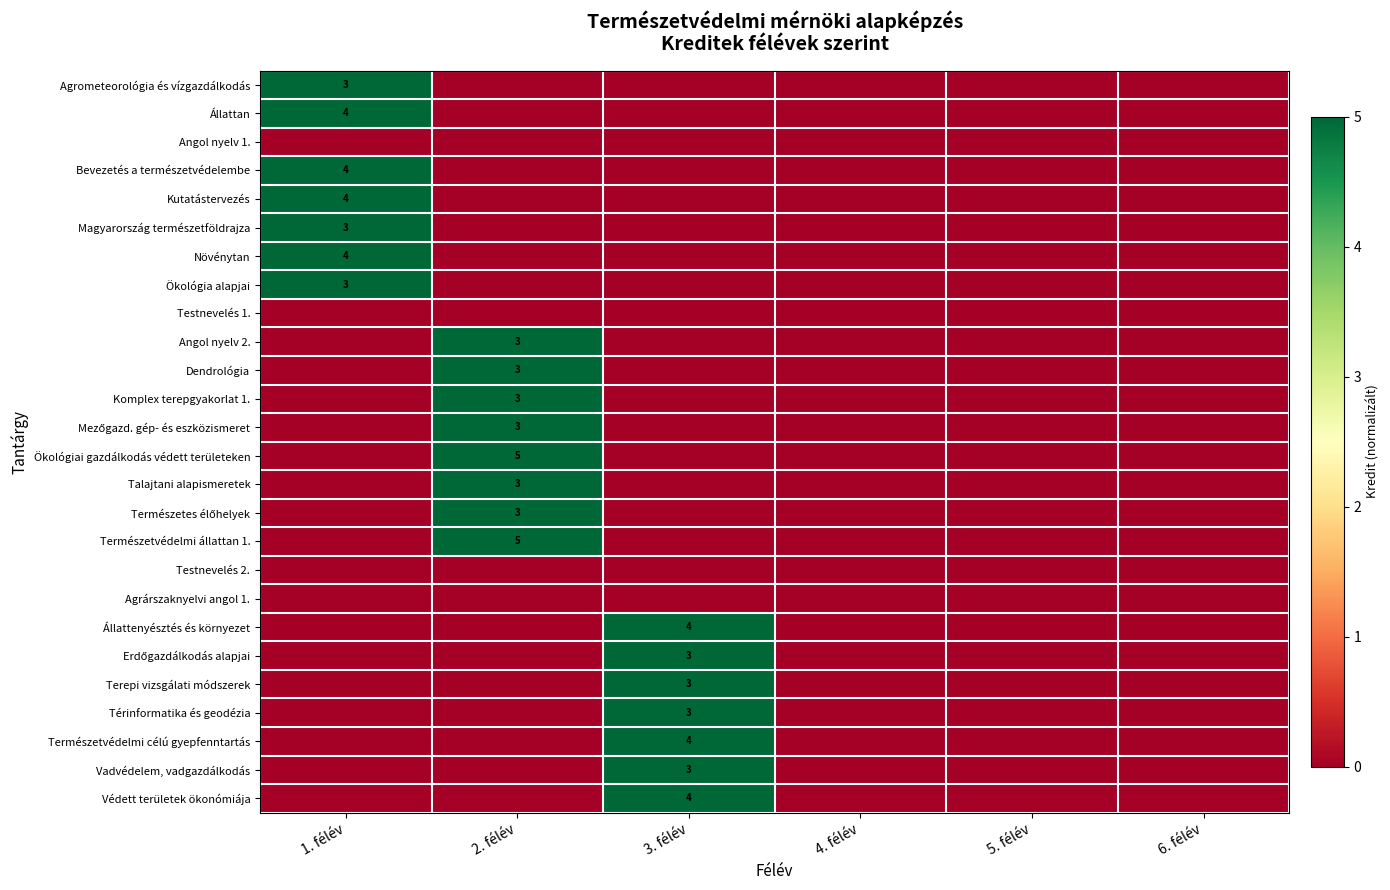

The value of Vadvédelem, vadgazdálkodás at 3. félév is 2. True or false?

False